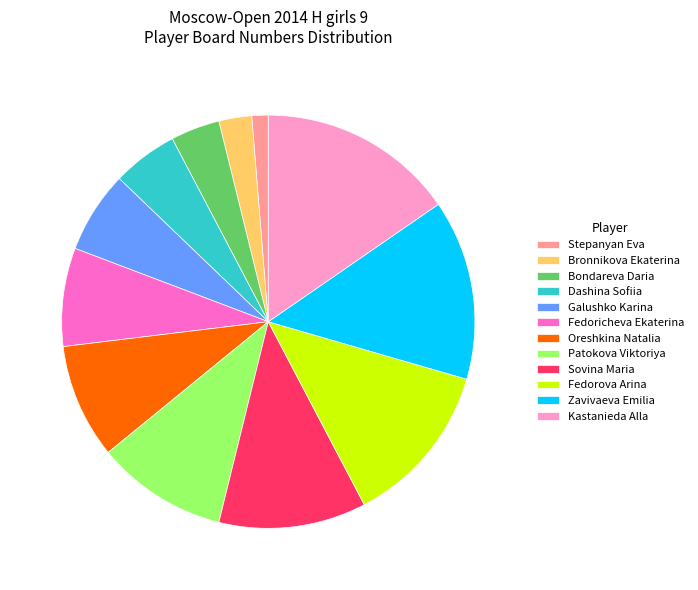

Does Fedoricheva Ekaterina account for over 50% of the chart?

No